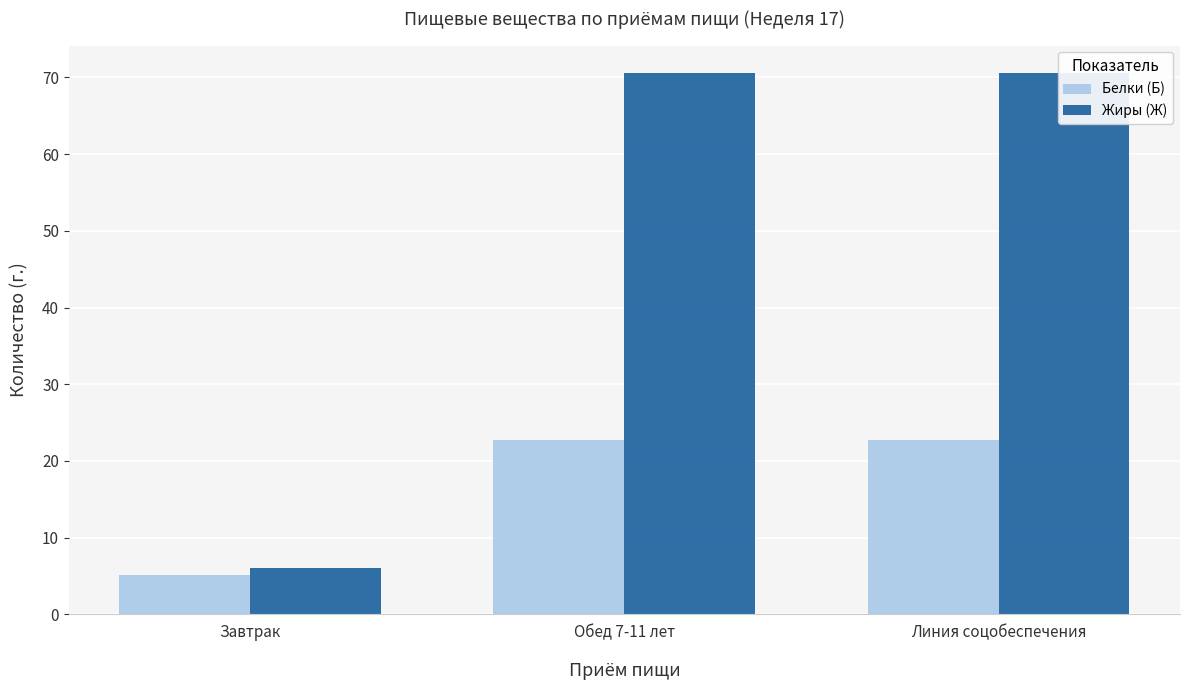

What is the label of the 1st bar from the right?

Линия соцобеспечения